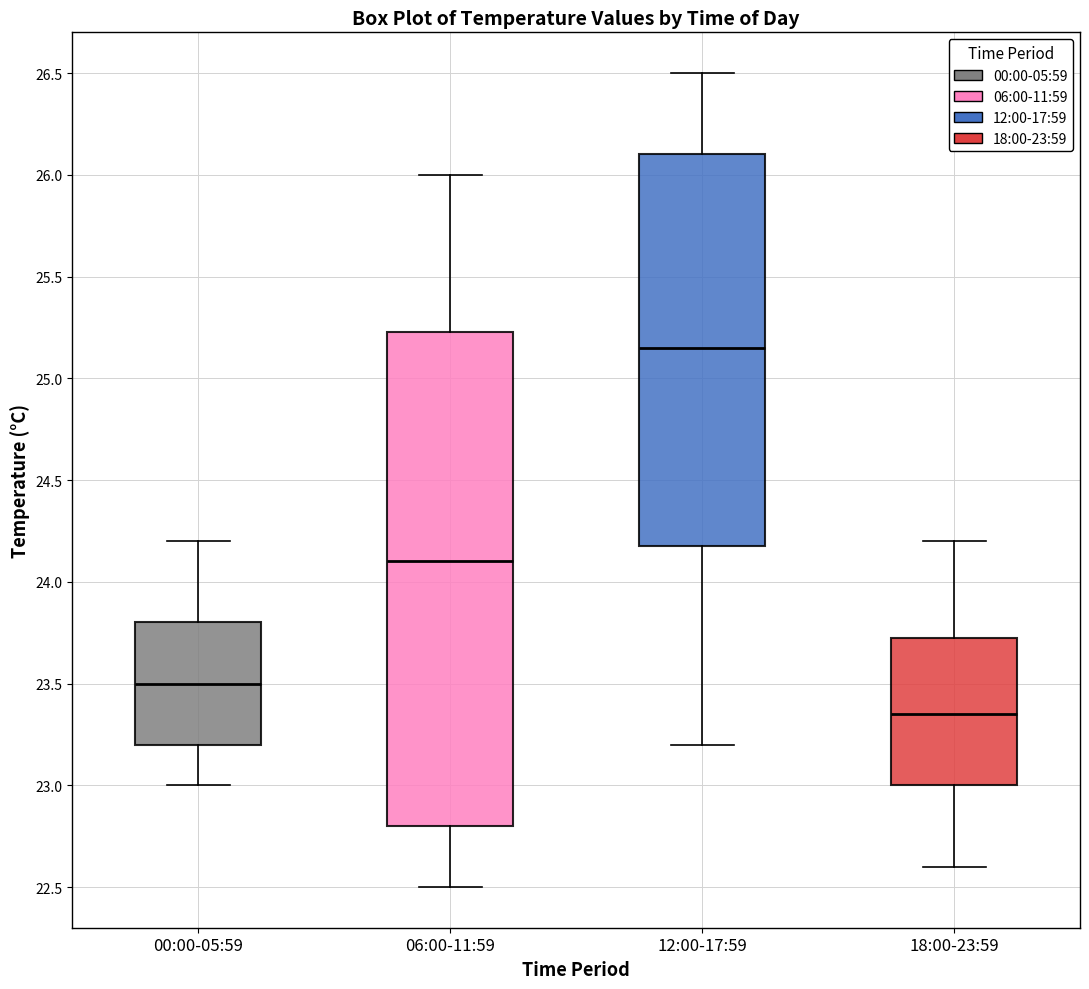

Reading left to right, transcribe this box plot: for each box, give where its median line is, the range the box spans, and where its two whiskers end, as read against the y-axis. The values are not printed on the chart, so give them approximately, as read against the axis.

00:00-05:59: median 23.50, box 23.20 to 23.80, whiskers 23.00 to 24.20
06:00-11:59: median 24.10, box 22.80 to 25.25, whiskers 22.50 to 26.00
12:00-17:59: median 25.15, box 24.20 to 26.10, whiskers 23.20 to 26.50
18:00-23:59: median 23.35, box 23.00 to 23.75, whiskers 22.60 to 24.20